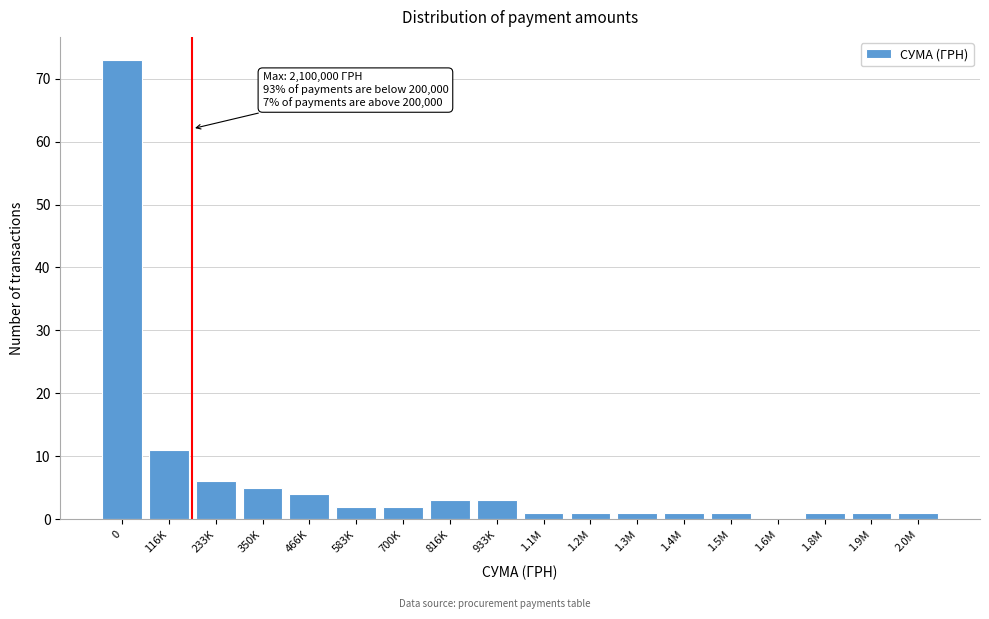

Reading left to right, what are all the values shown in this chart?

0=73	116K=11	233K=6	350K=5	466K=4	583K=2	700K=2	816K=3	933K=3	1.1M=1	1.2M=1	1.3M=1	1.4M=1	1.5M=1	1.6M=0	1.8M=1	1.9M=1	2.0M=1